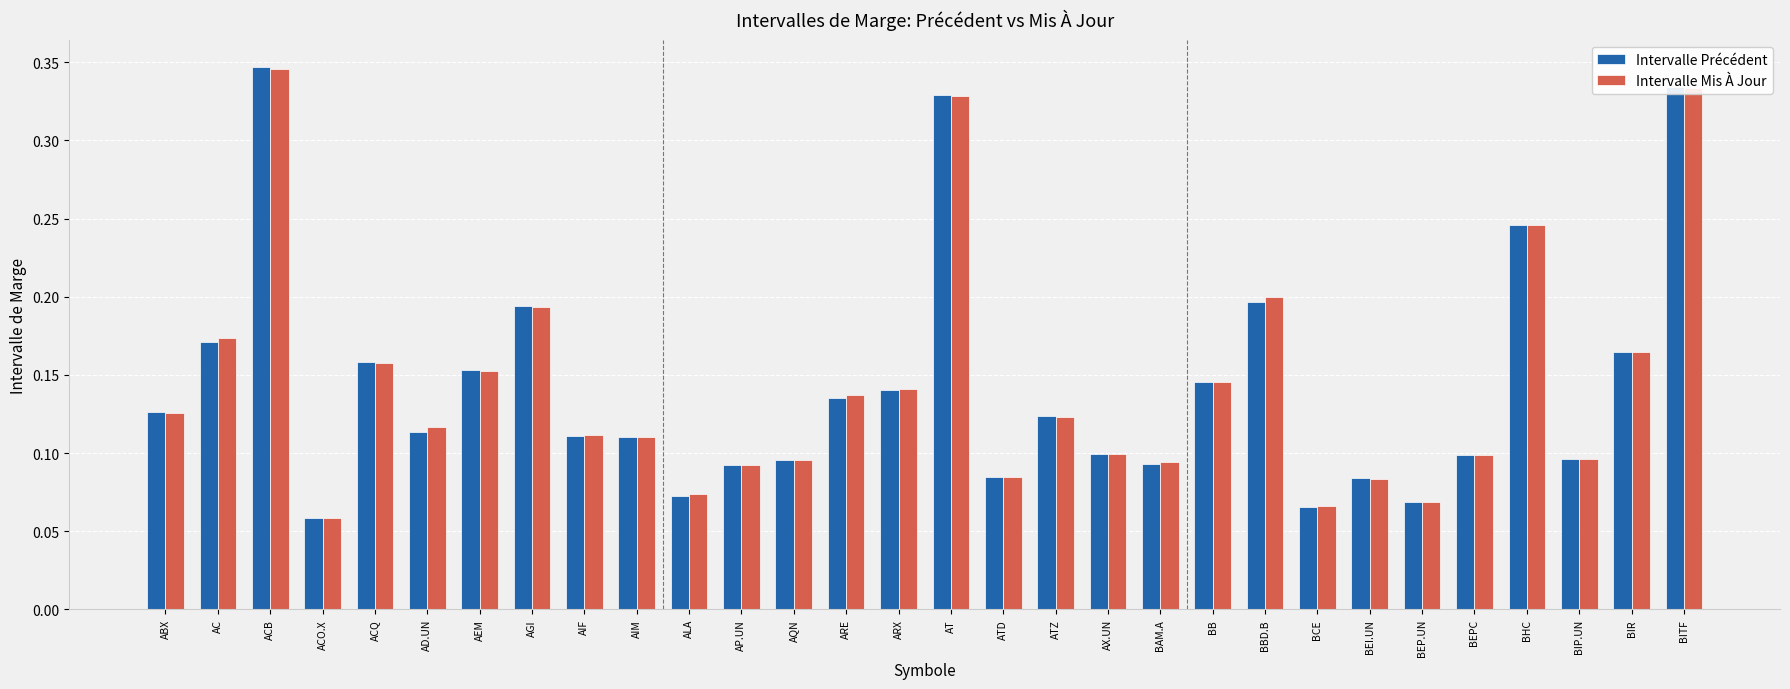

At how many categories does at least one series exceed 0?

30